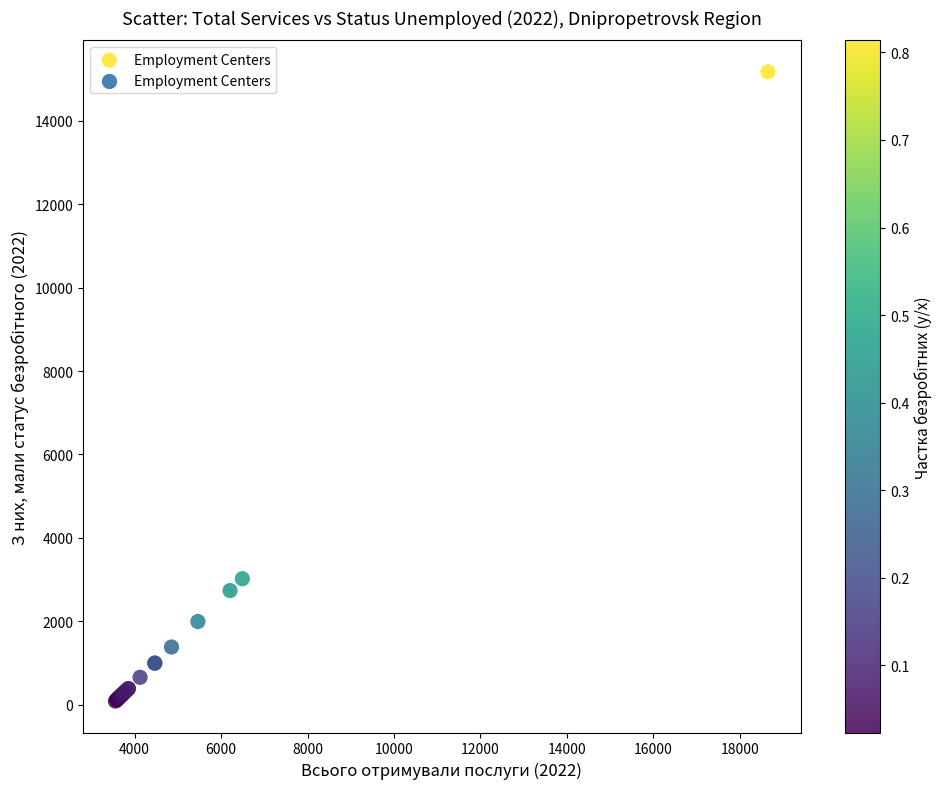

What Y value in the scatter plot is closest to 7630?

3018